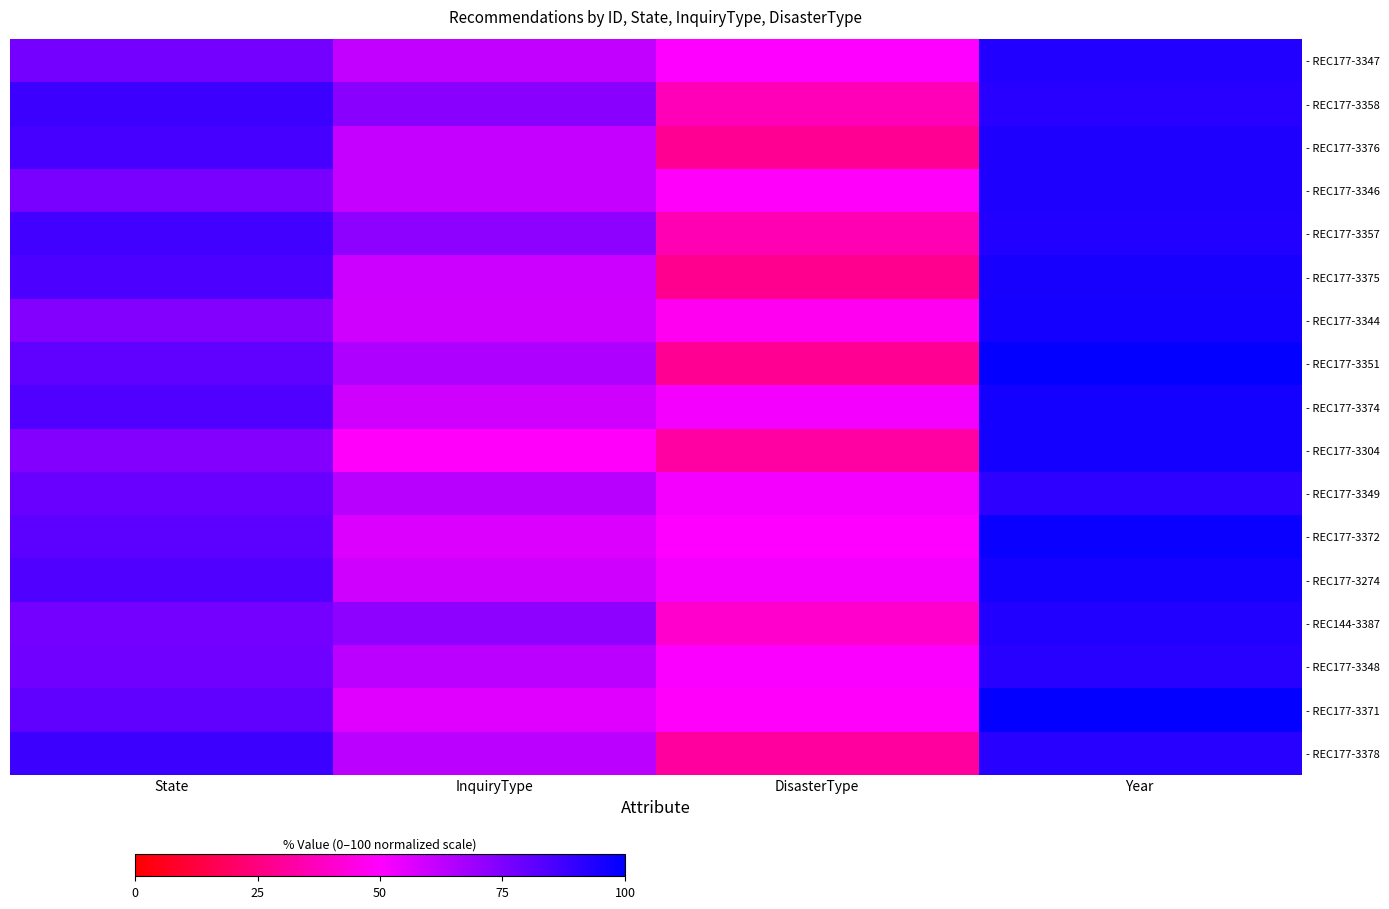

Which series has the largest range (max minus min)?

- REC177-3351